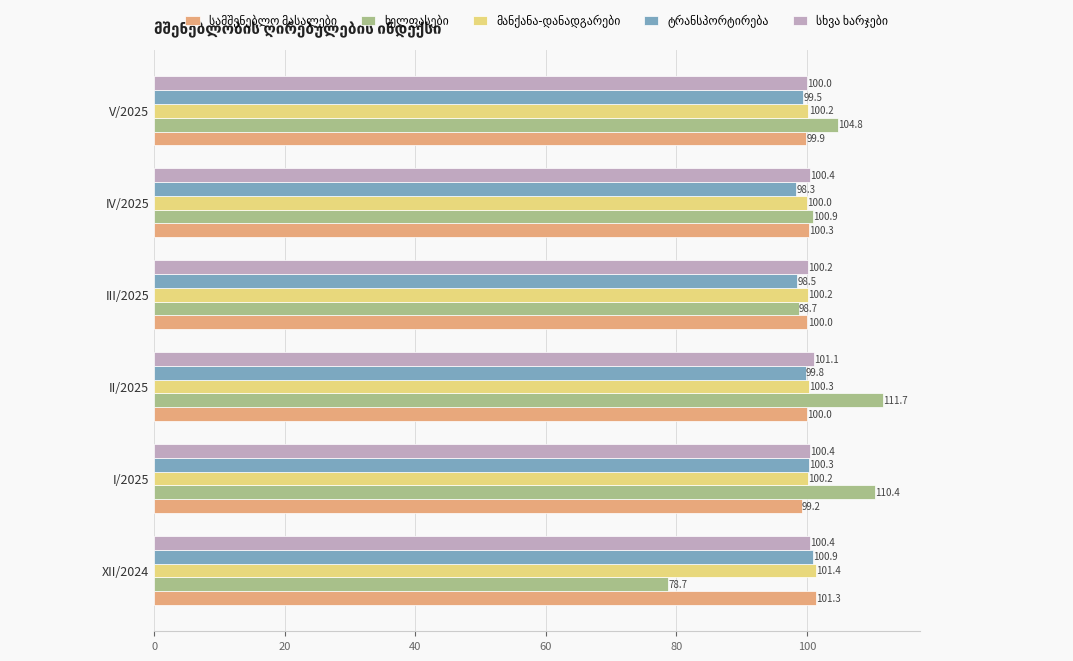

What is the smallest value displayed?

78.7